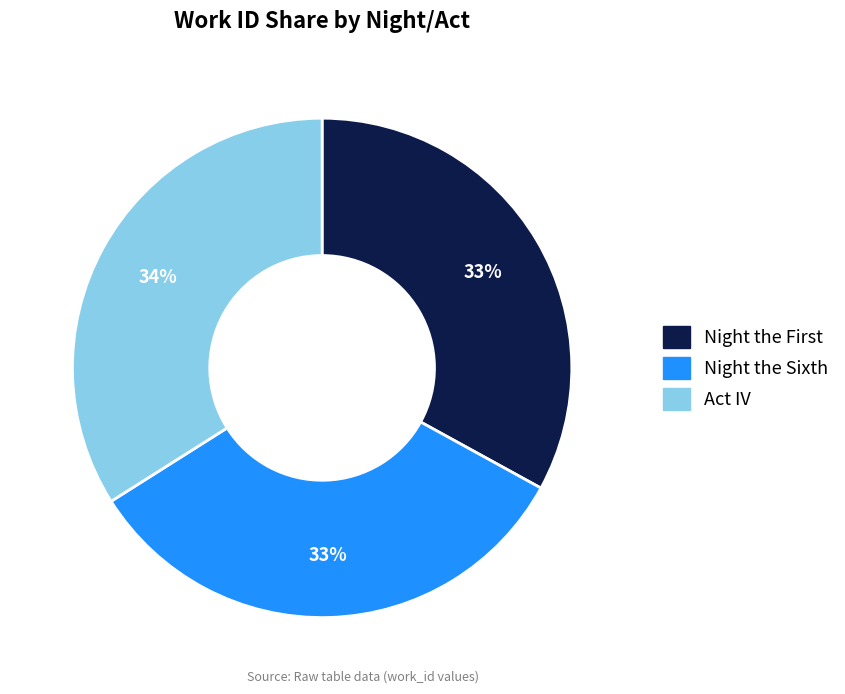

Which category has the biggest portion of the pie?

Act IV